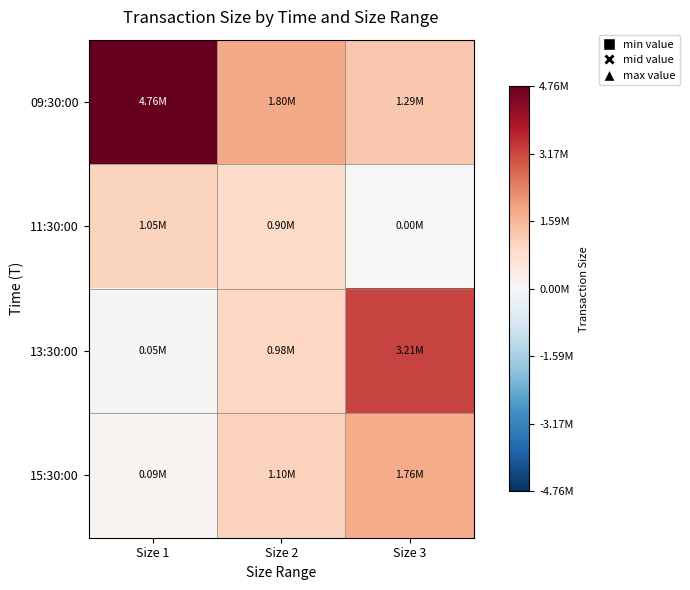

Reading left to right, list all the values displayed in this chart.

09:30:00: Size 1=4760977.5	Size 2=1795800.0	Size 3=1286000.0
11:30:00: Size 1=1054665.0	Size 2=897900.0	Size 3=0.0
13:30:00: Size 1=45775.0	Size 2=982300.0	Size 3=3210985.0
15:30:00: Size 1=93512.5	Size 2=1098903.0	Size 3=1764750.0